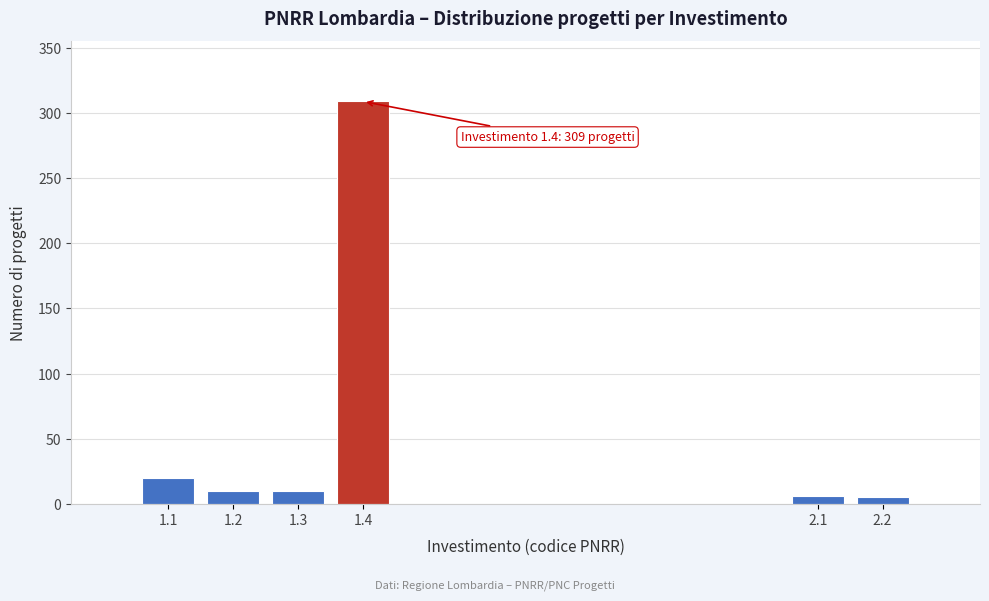

Is it true that the value at 1.2 is 10?

True